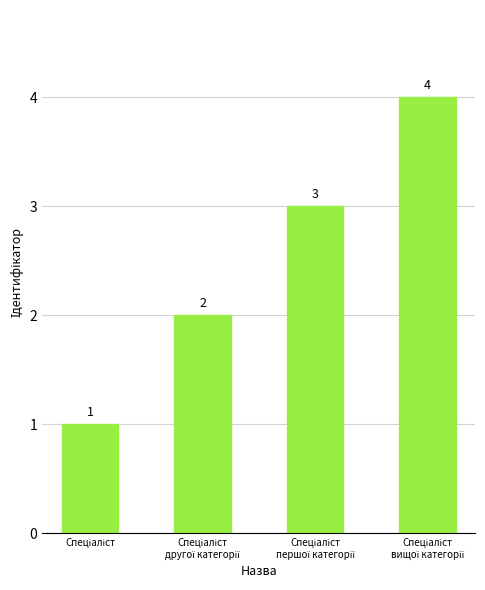

What is the difference between the maximum and minimum values?

3